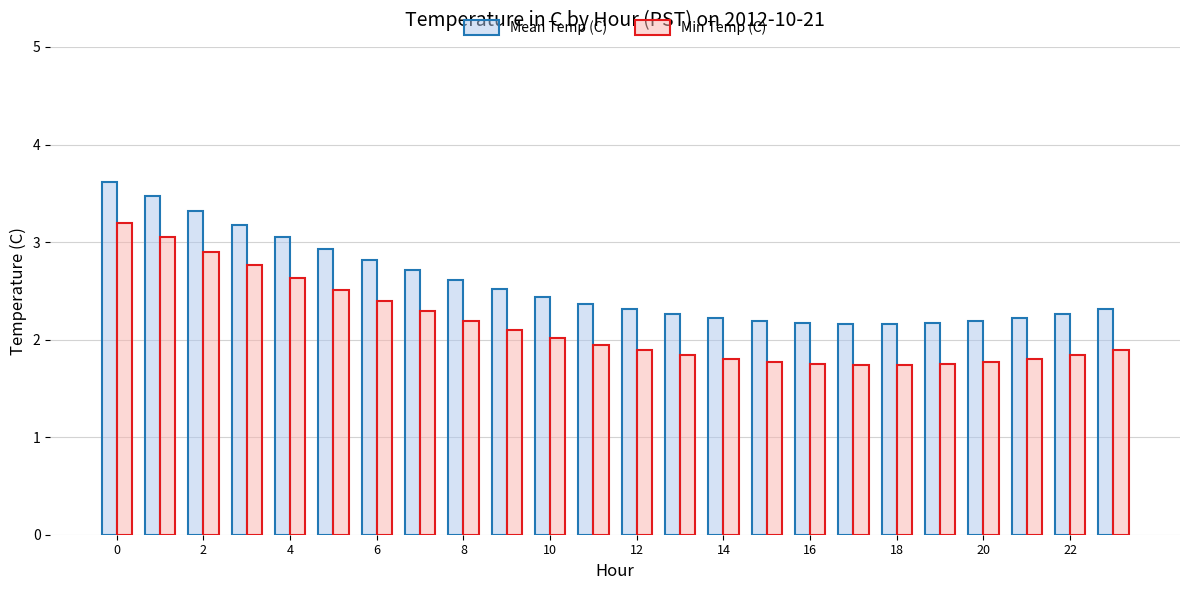

What is the maximum value shown in the chart?

3.6